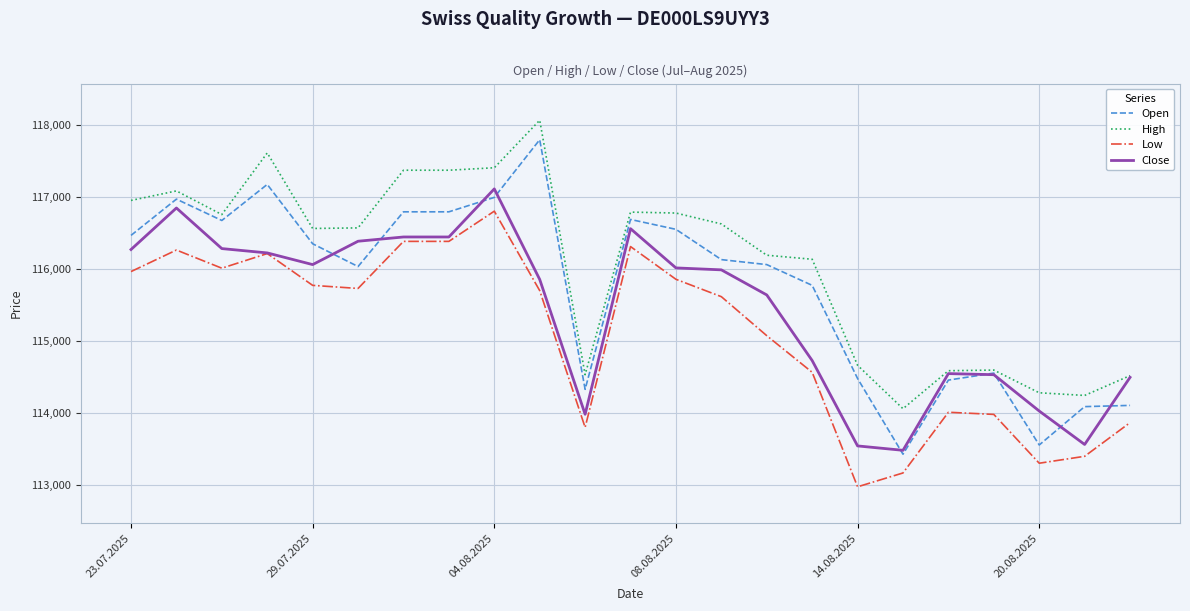

List the series in order of their overall mean, highest first.

High, Open, Close, Low